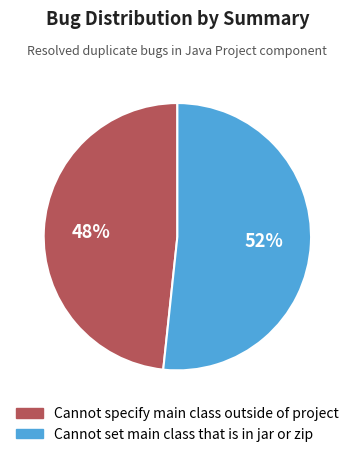

What percentage is the Cannot specify main class outside of project slice, to the nearest percent?

48%